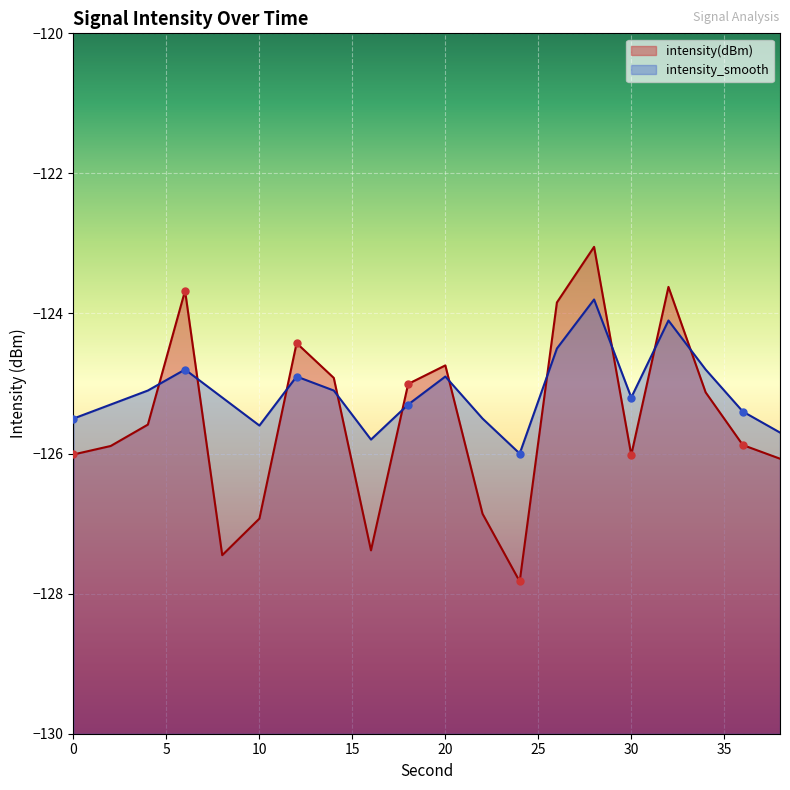

At how many categories does at least one series exceed -126?

19